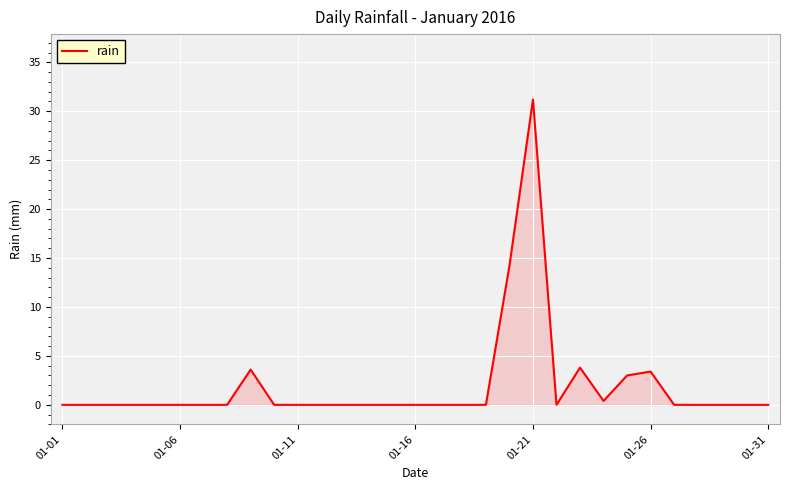

What is the difference between the maximum and minimum values?

31.2